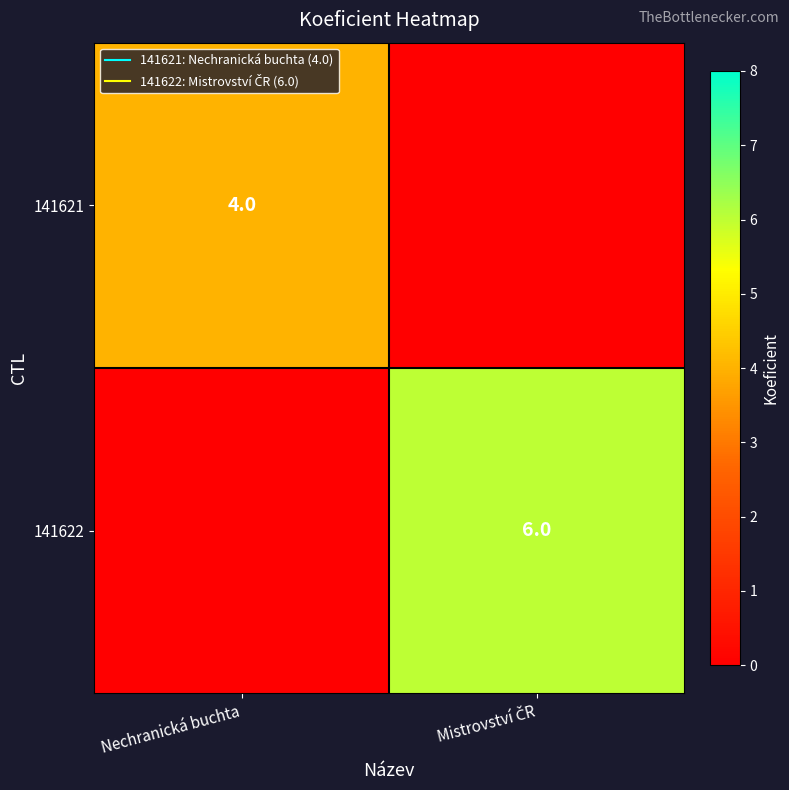

Is the value of 141622 at Mistrovství ČR greater than the value of 141621 at Mistrovství ČR?

Yes